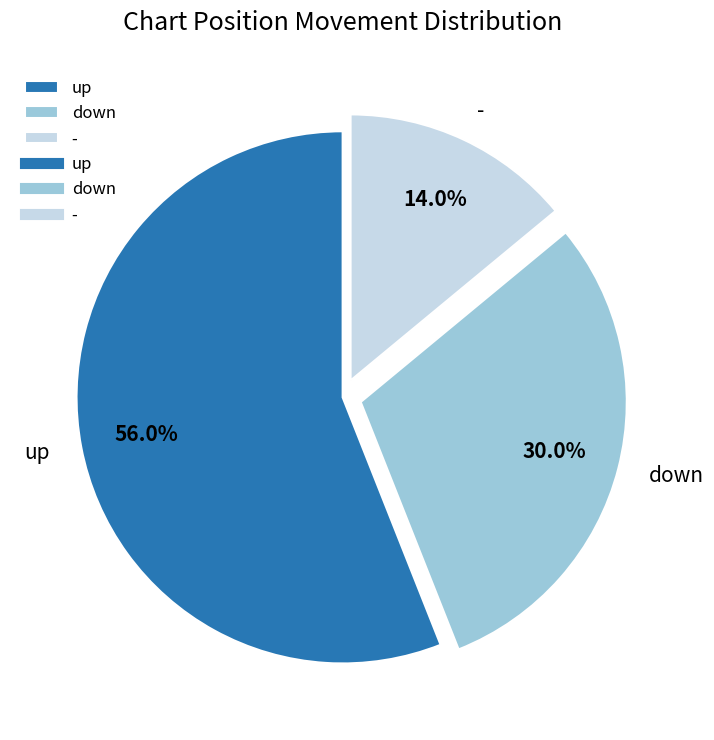

Does up represent more than half of the total?

Yes